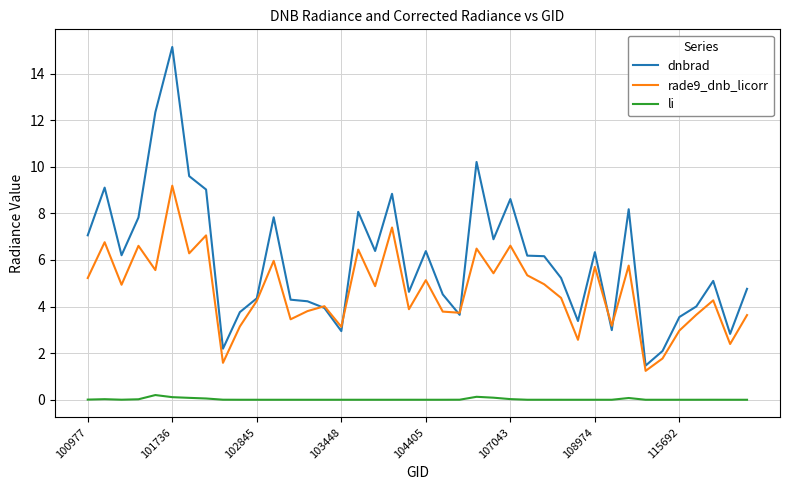

Which series has the largest range (max minus min)?

dnbrad